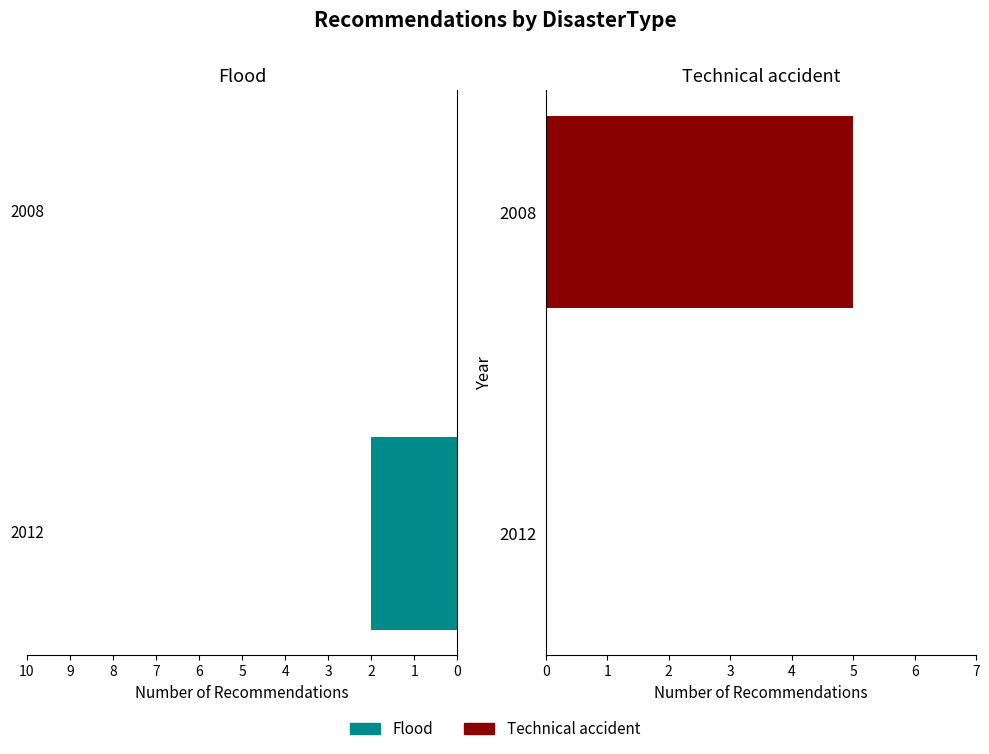

Rank the series by their maximum value, from lowest to highest.

Flood, Technical accident